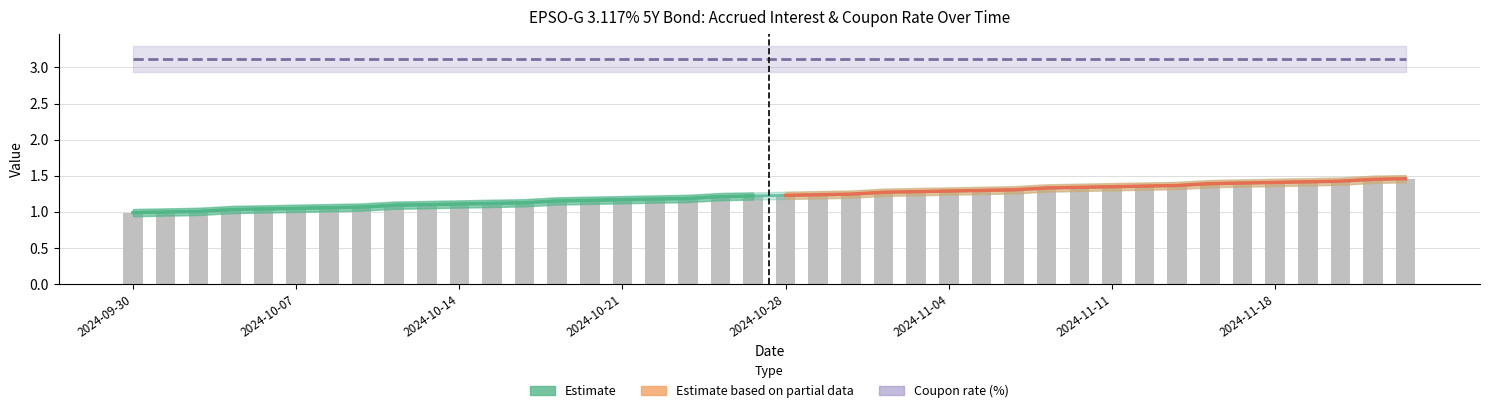

What is the sum of all values?

48.9